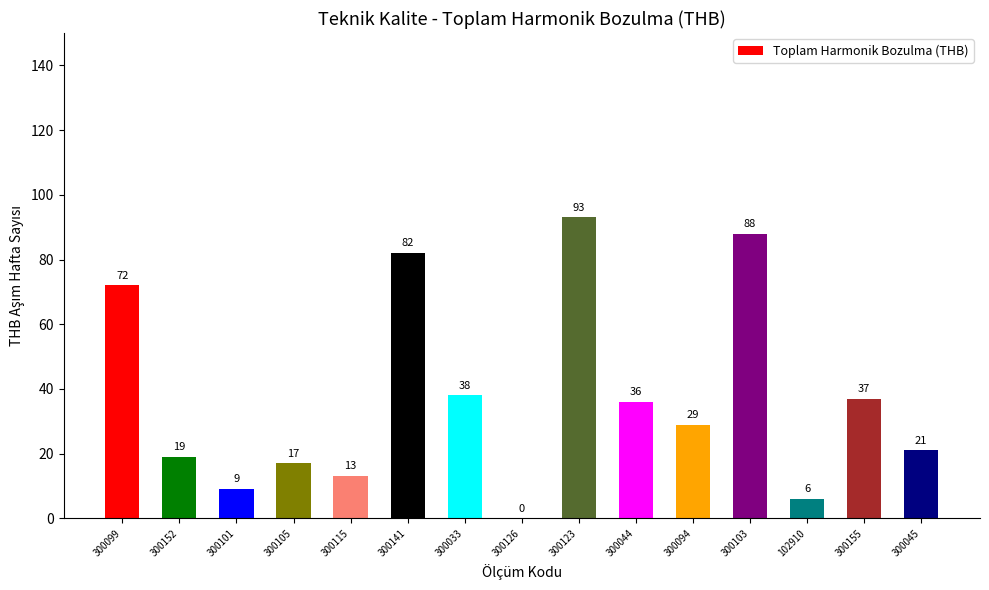

Approximately how many times larger is the value at 102910 compared to 300155?

0.2